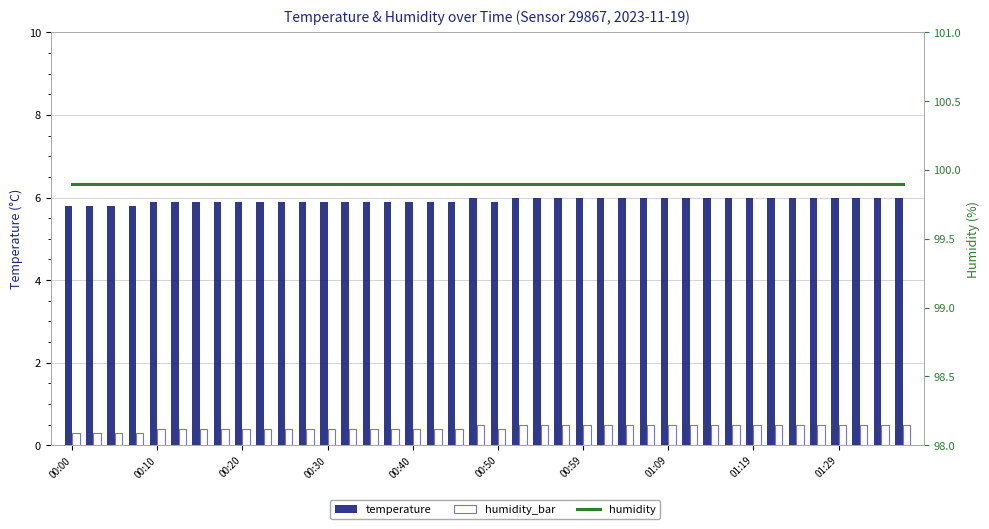

What are all the series names shown in the legend?

temperature, humidity_bar, humidity